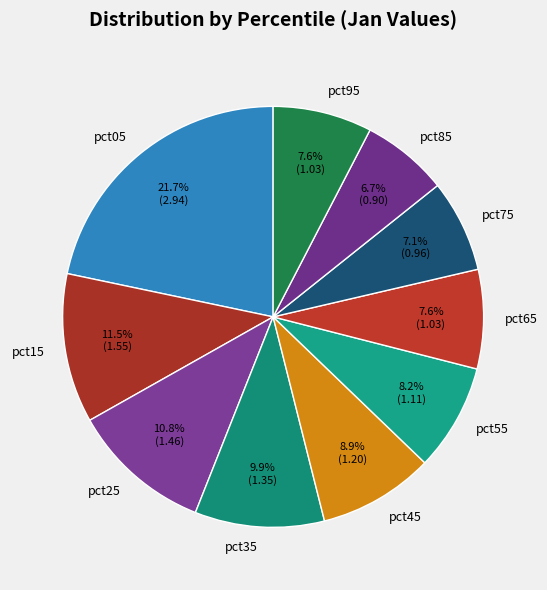

Which category has the biggest portion of the pie?

pct05